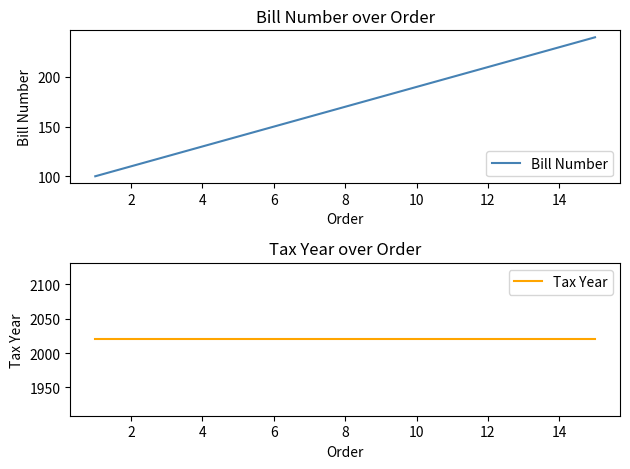

Is it true that Bill Number equals 210 at 12?

True